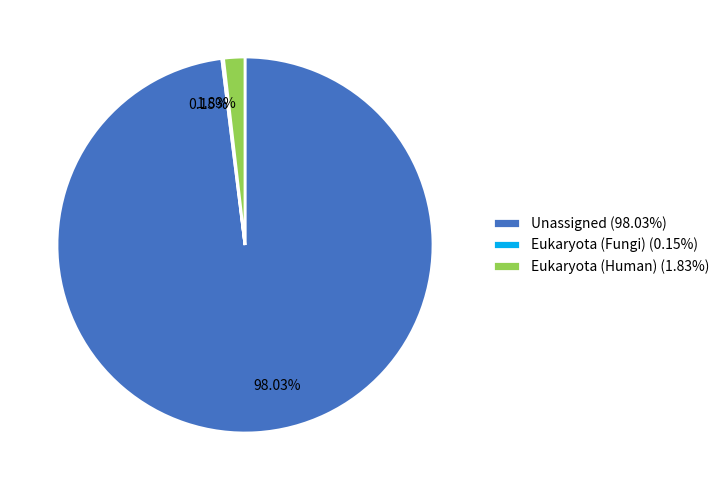

What percentage is the Eukaryota (Human) slice, to the nearest percent?

2%